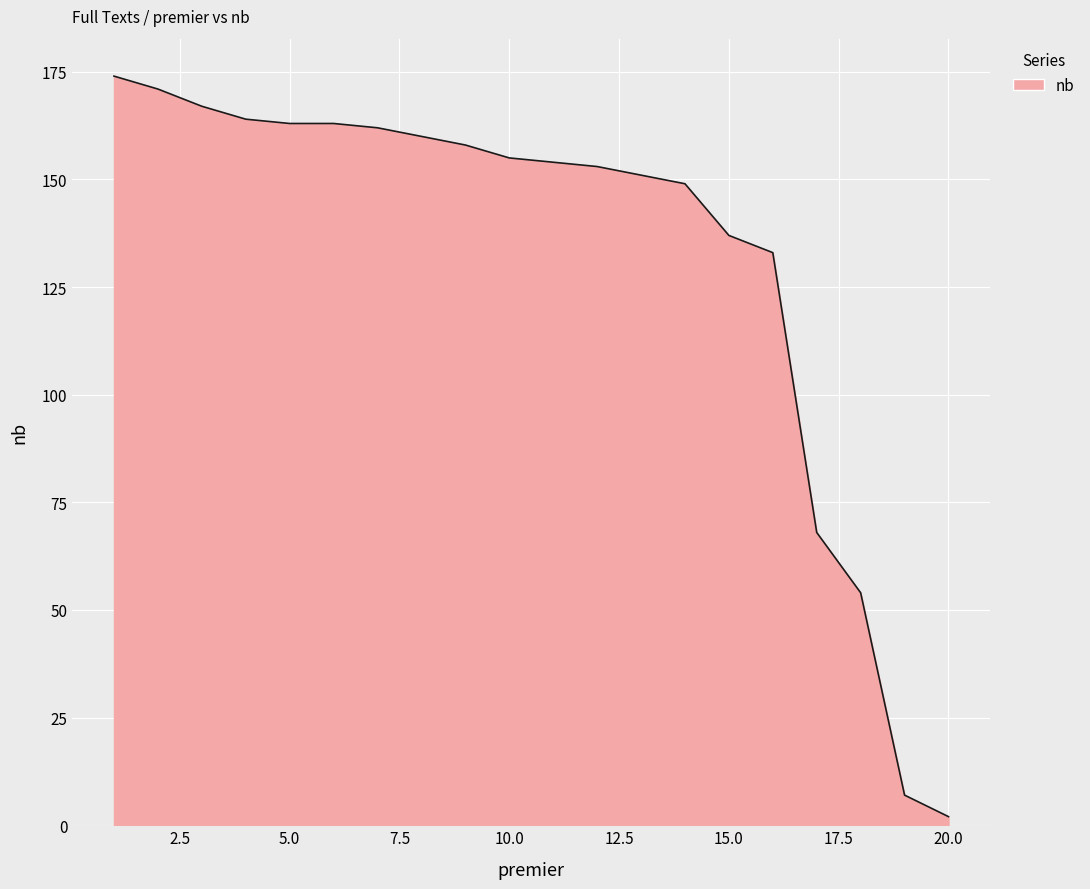

What is the difference between the maximum and minimum values?

172